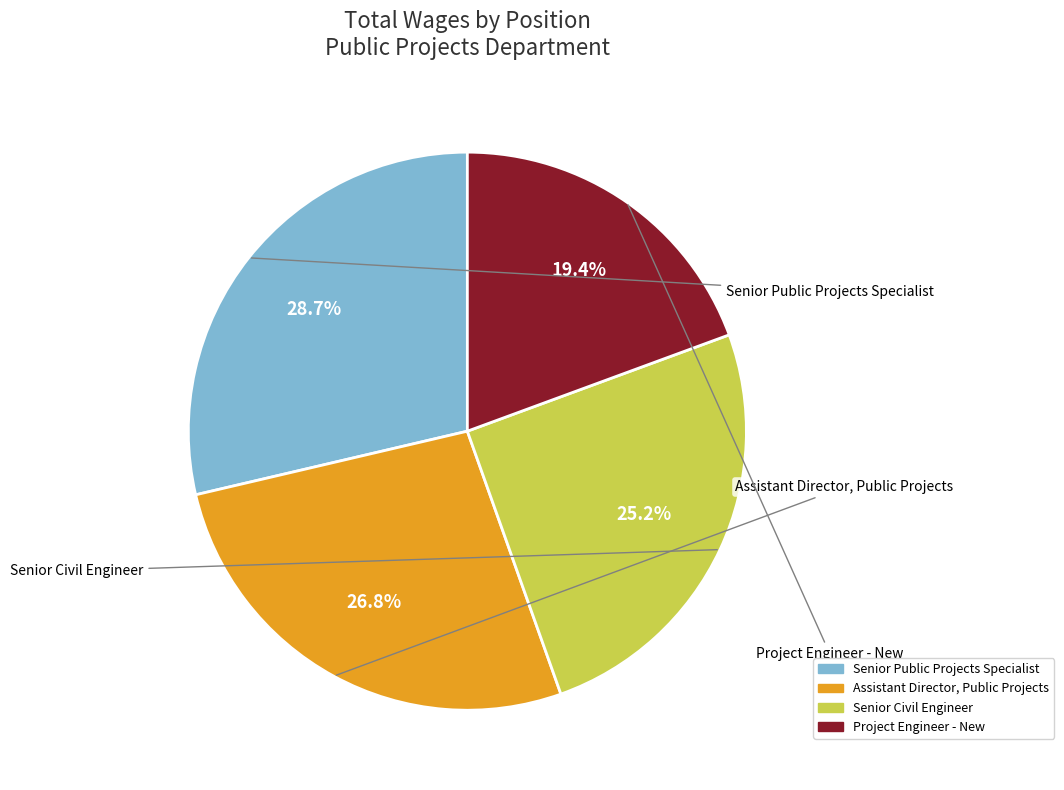

To the nearest percent, what portion does Project Engineer - New represent?

19%